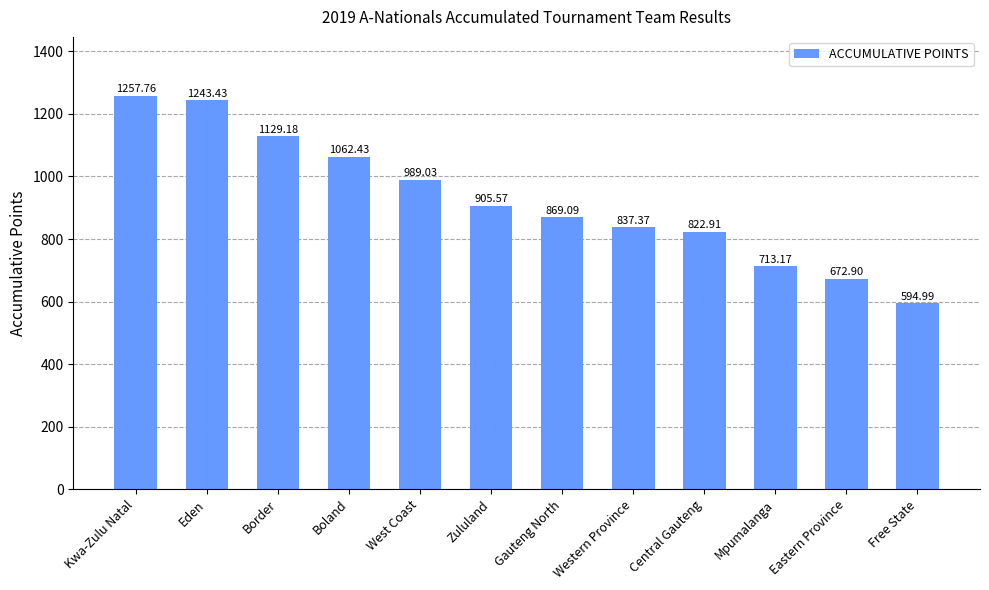

Reading left to right, what are all the values shown in this chart?

1257.8	1243.4	1129.2	1062.4	989.0	905.6	869.1	837.4	822.9	713.2	672.9	595.0